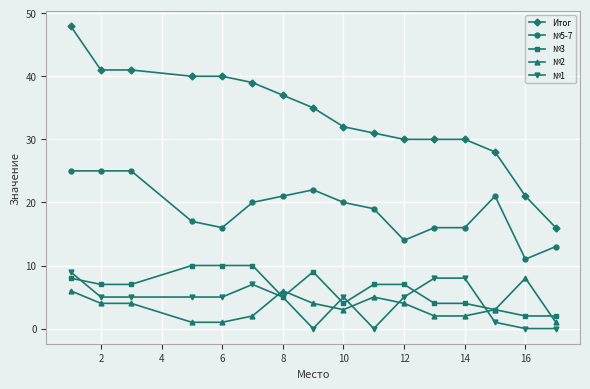

True or false: №5-7 and №3 cross at least once.

False